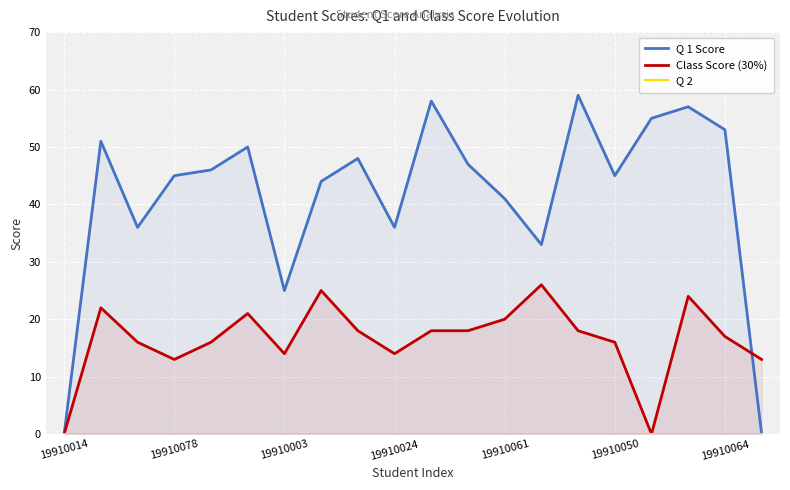

Read the Q 1 Score value at 19910064.

53